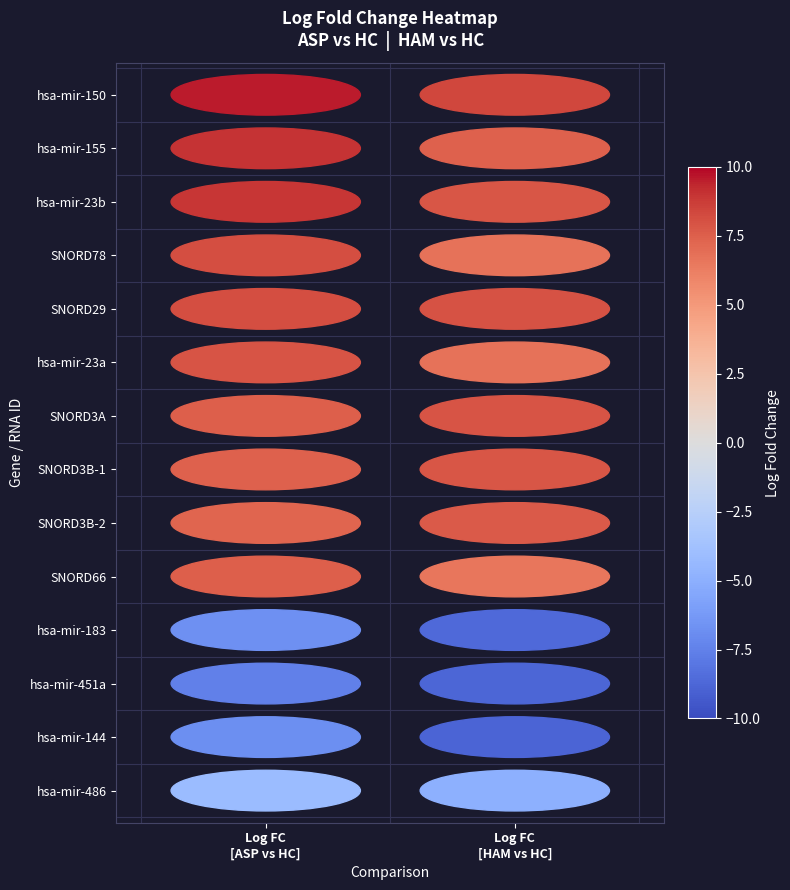

The value of up_down at 3 is 0.0. True or false?

True